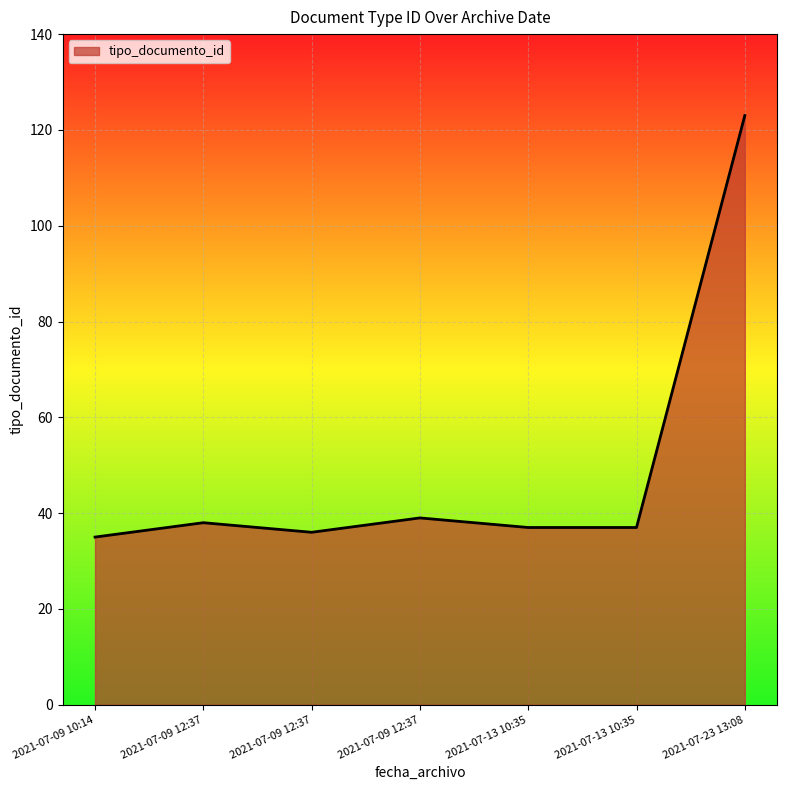

How many categories are shown in the chart?

7